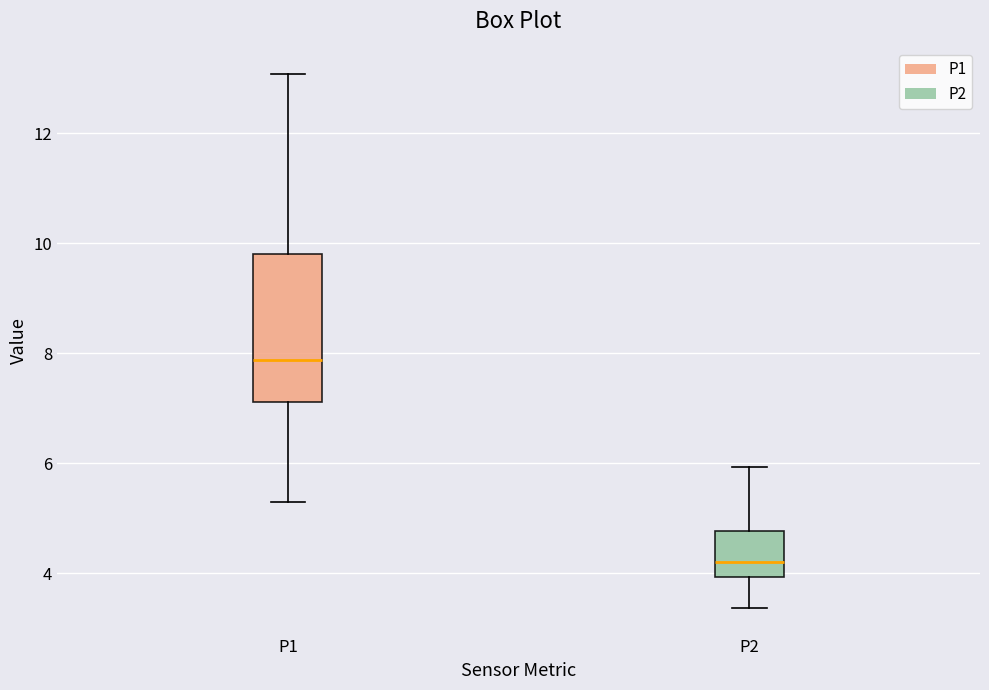

Where does the median line of the box for P2 sit on the y-axis? The values are not printed on the chart, so give them approximately, as read against the axis.

4.2